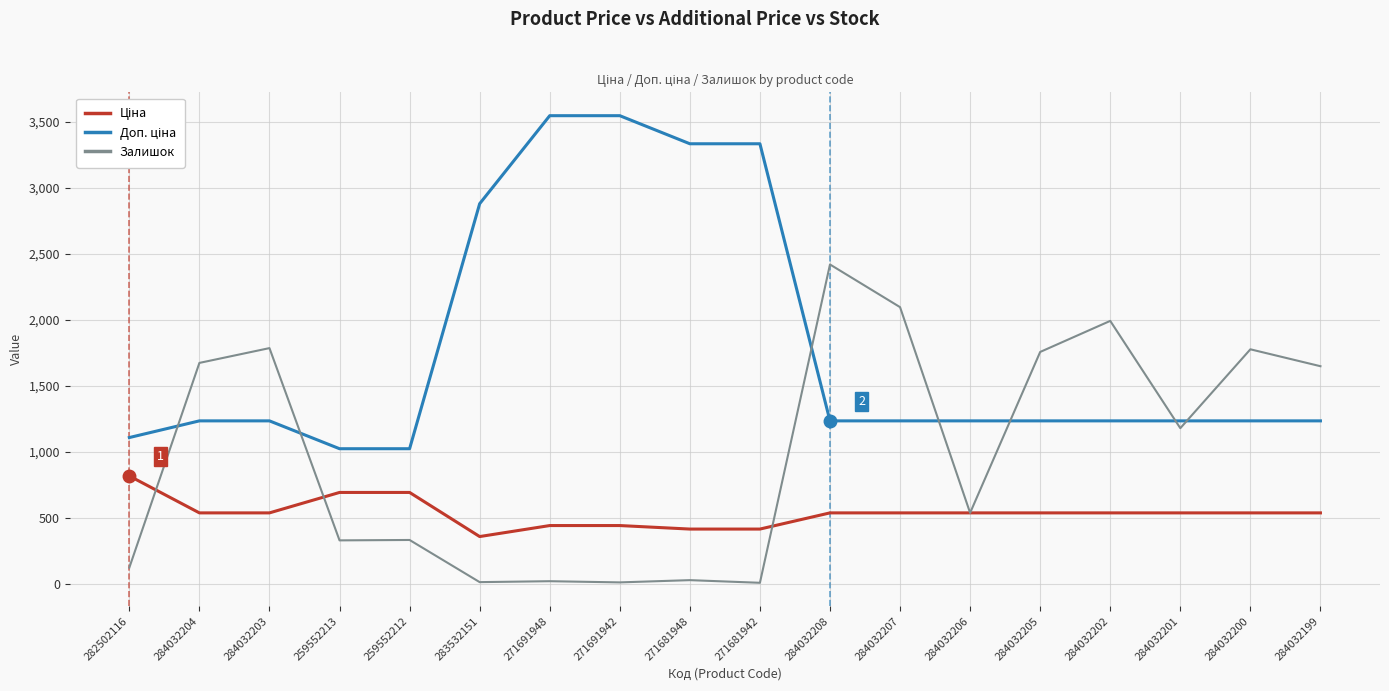

Is it true that Залишок equals 117.2 at 259552212?

False